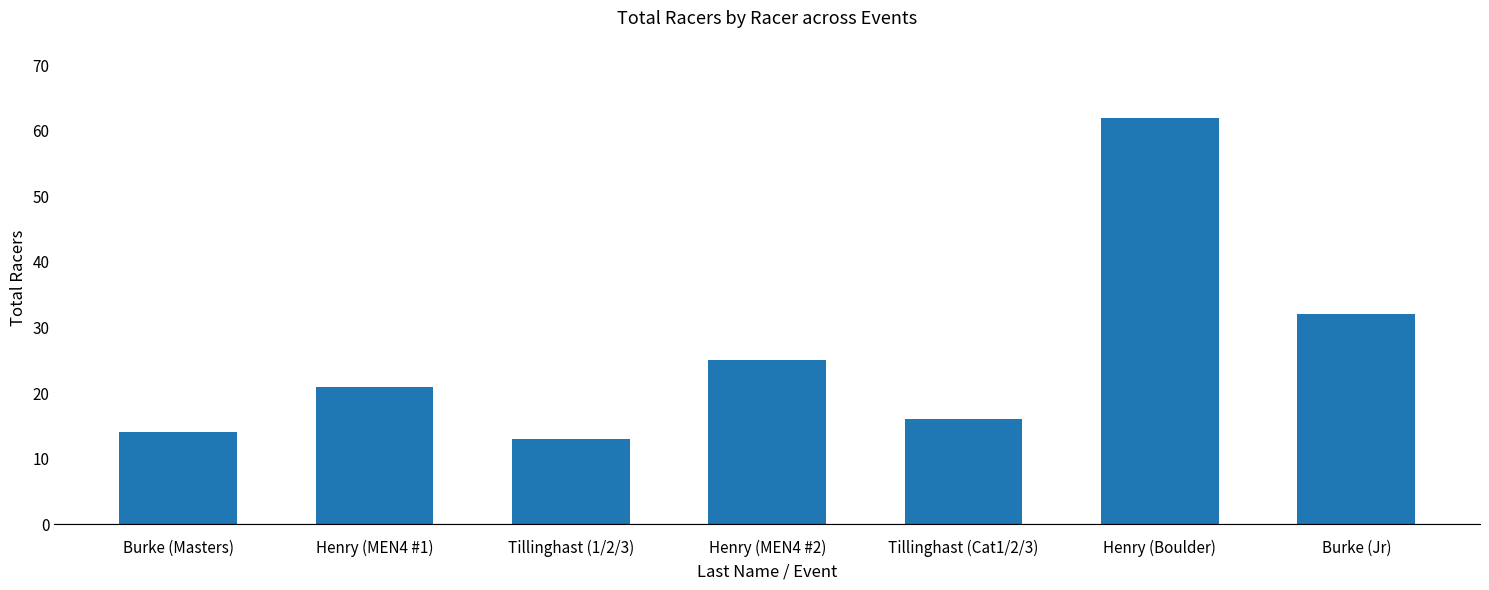

Which label corresponds to the smallest value in the chart?

Tillinghast (1/2/3)